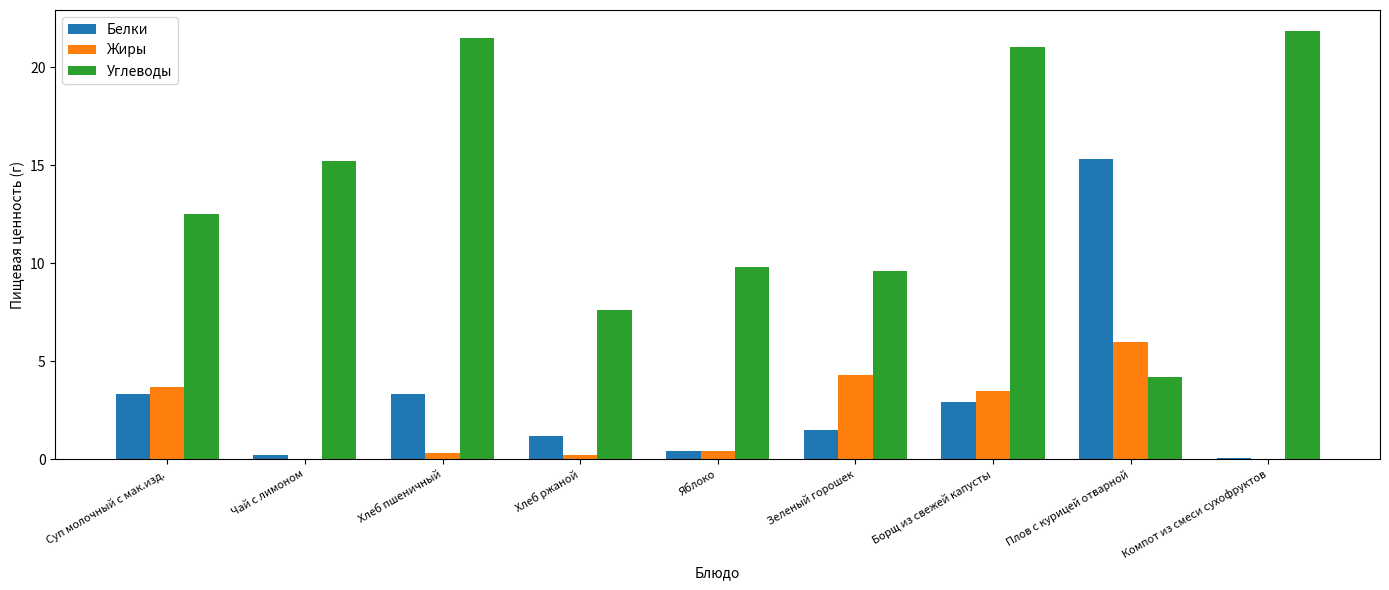

Which series has the largest range (max minus min)?

Углеводы